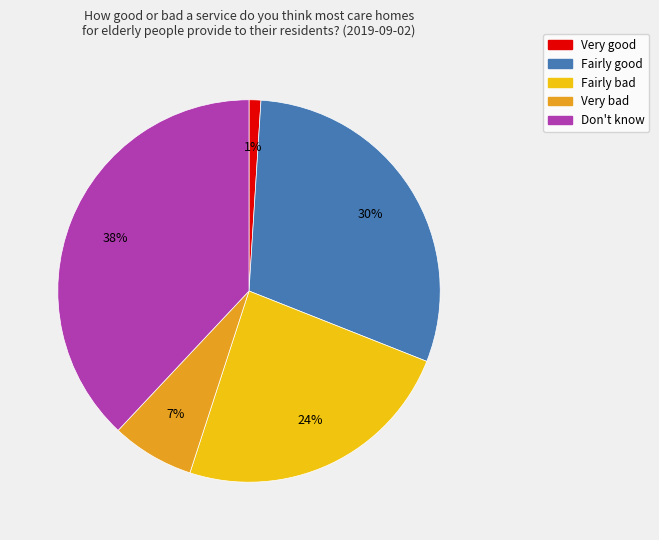

Is it true that Don't know is 50% of the pie?

False